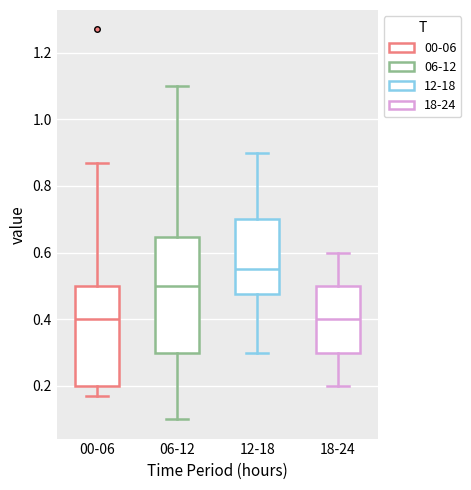

Where does the median line of the box for 06-12 sit on the y-axis? The values are not printed on the chart, so give them approximately, as read against the axis.

0.50